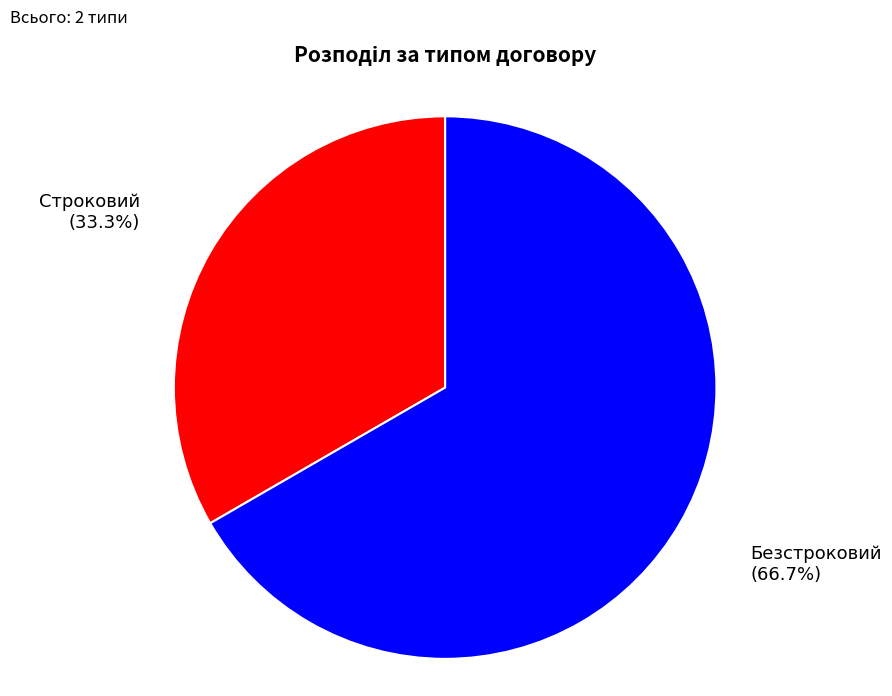

Which has a higher value, Строковий or Безстроковий?

Безстроковий